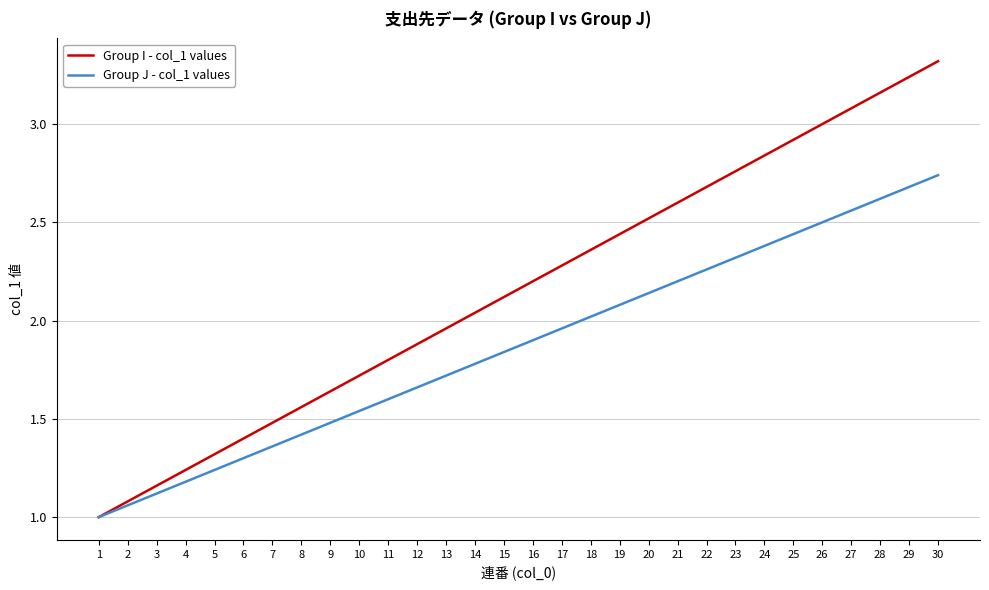

List the series in order of their overall mean, highest first.

Group I - col_1 values, Group J - col_1 values